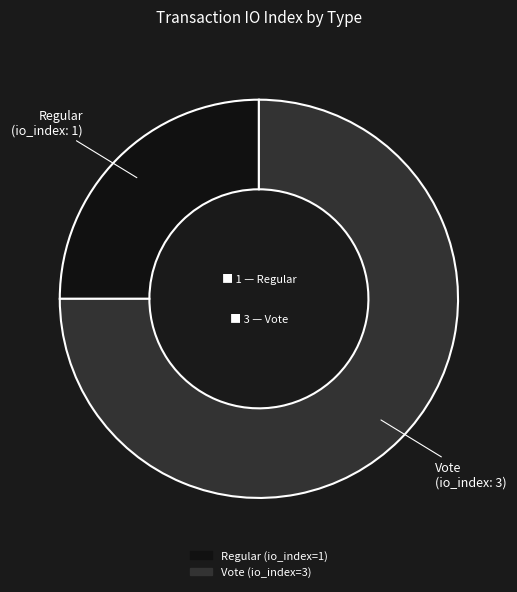

Is there a majority slice in this chart?

Yes